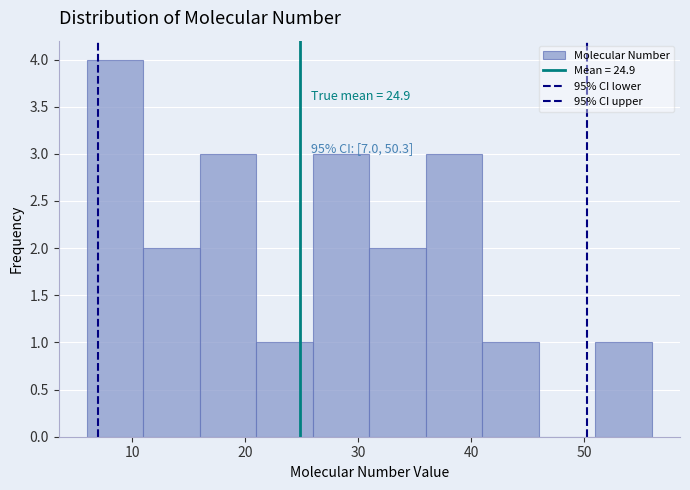

Which range on the x-axis has the tallest bar?

6 to 11